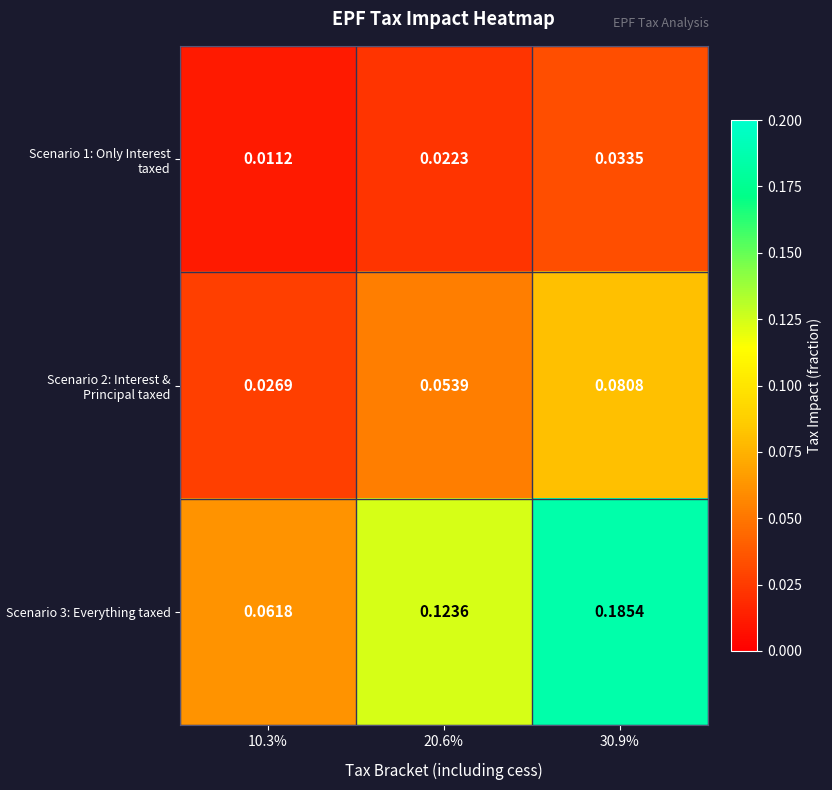

Is the value of Scenario 1: Only Interest taxed at 20.6% greater than the value of Scenario 2: Interest & Principal taxed at 30.9%?

No